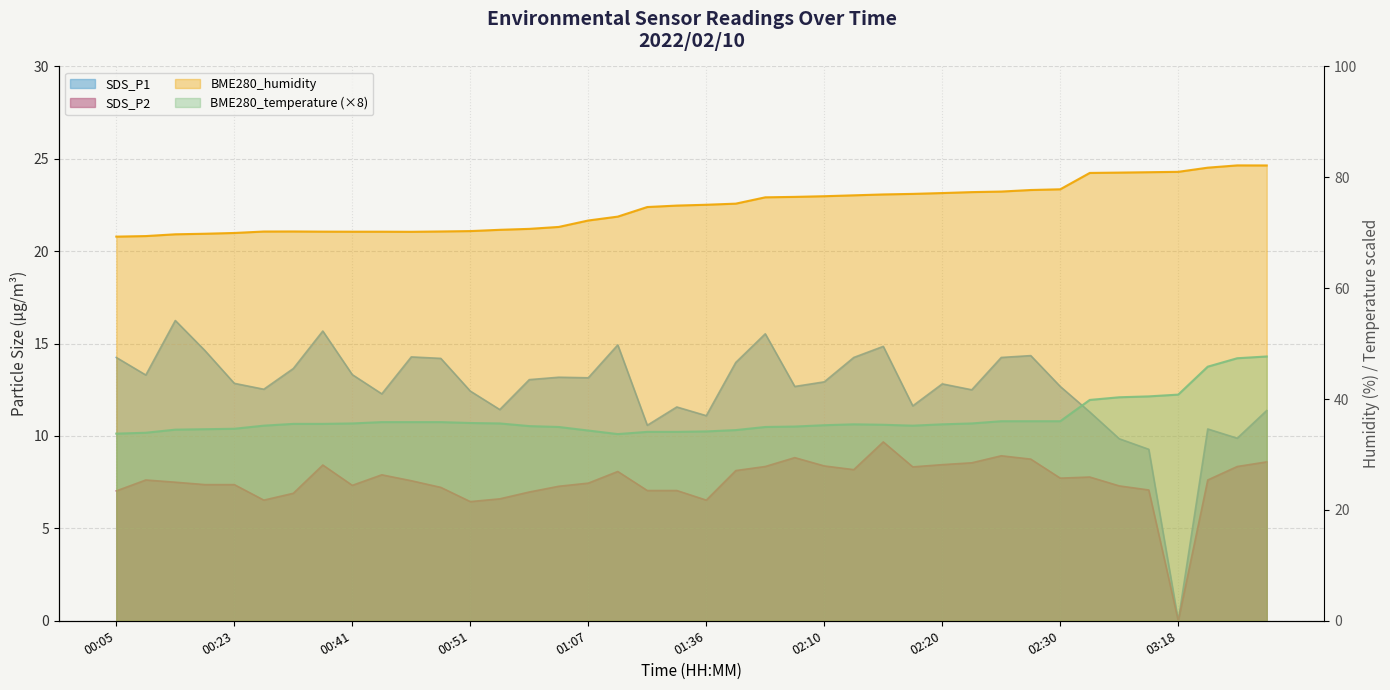

True or false: SDS_P1 and BME280_humidity intersect in this chart.

False